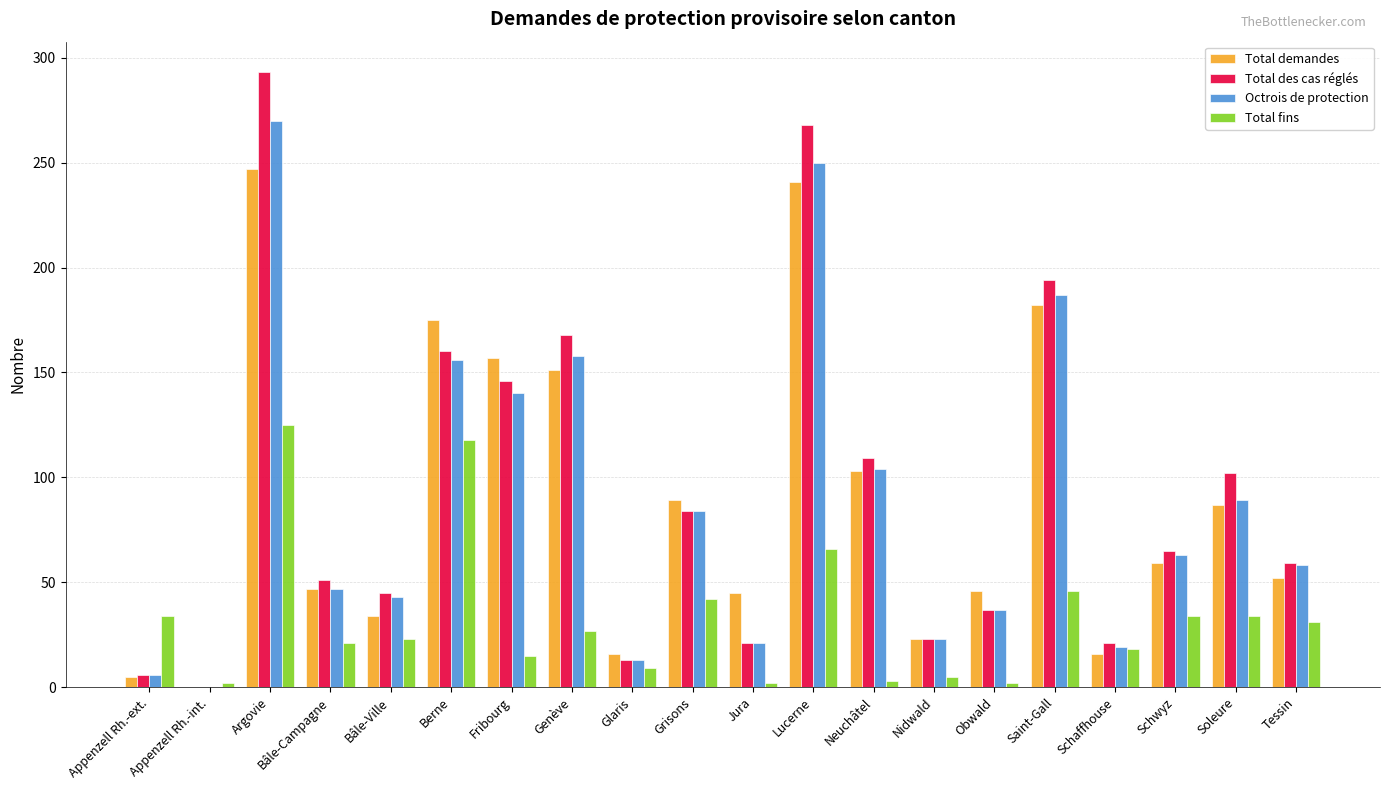

How many positive values does the Octrois de protection series have?

19